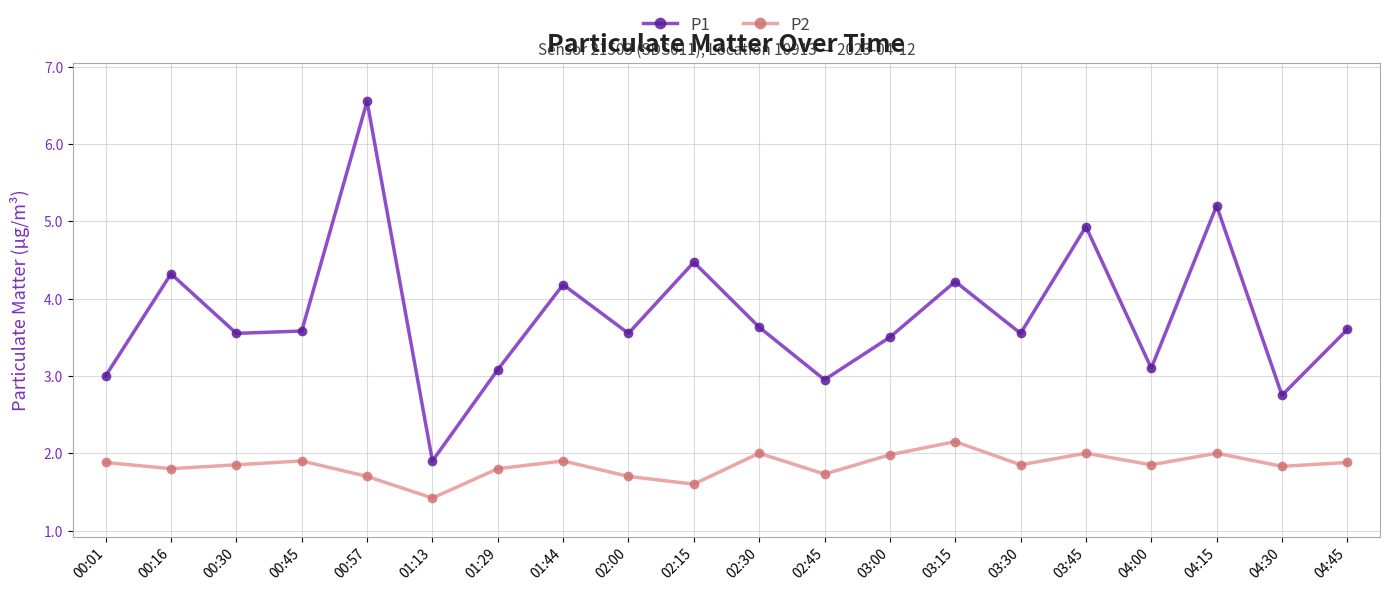

At which label does P1 reach its peak?

00:57